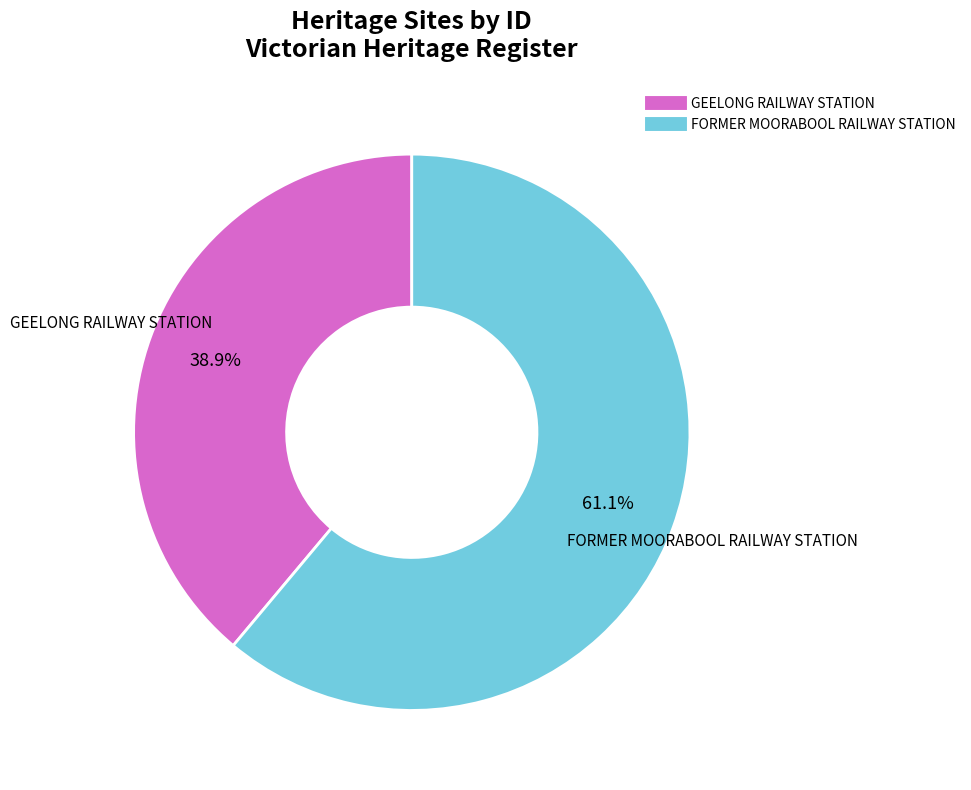

Rank the categories by value from highest to lowest.

FORMER MOORABOOL RAILWAY STATION, GEELONG RAILWAY STATION